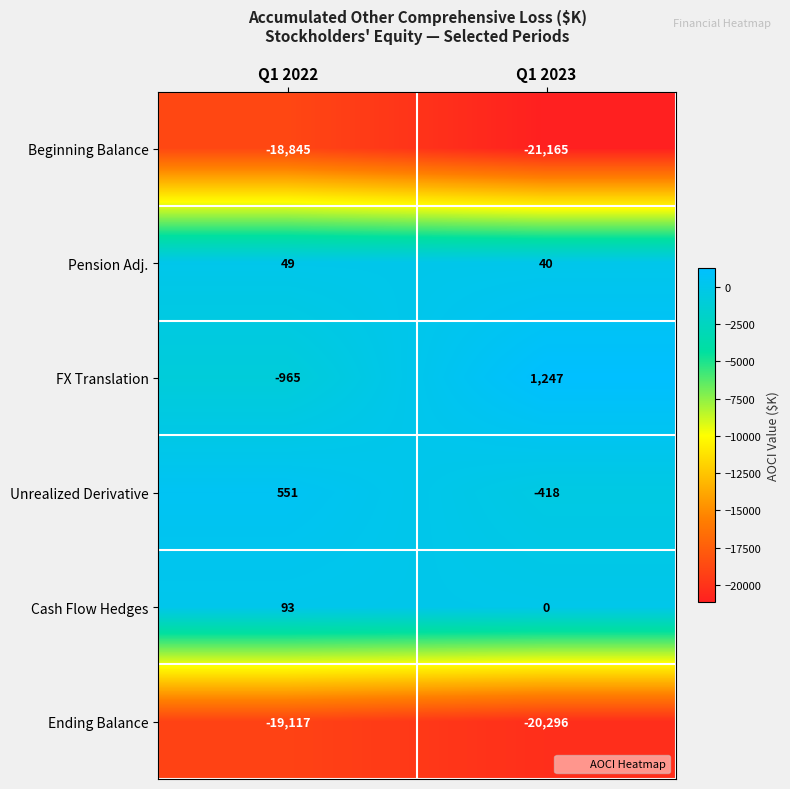

What is the difference between the Cash Flow Hedges values at Q1 2022 and Q1 2023?

93